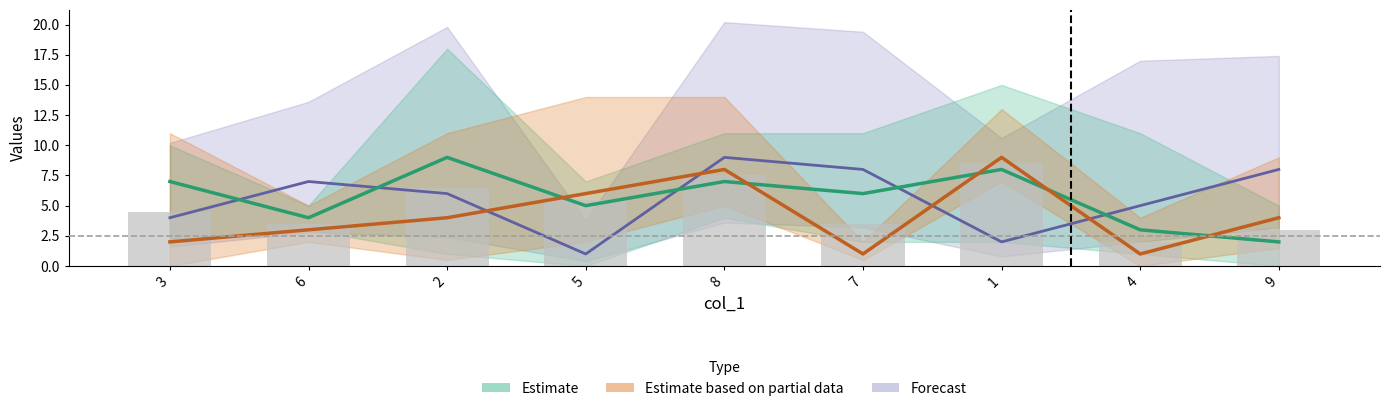

Which has a higher value, 4 or 3?

3